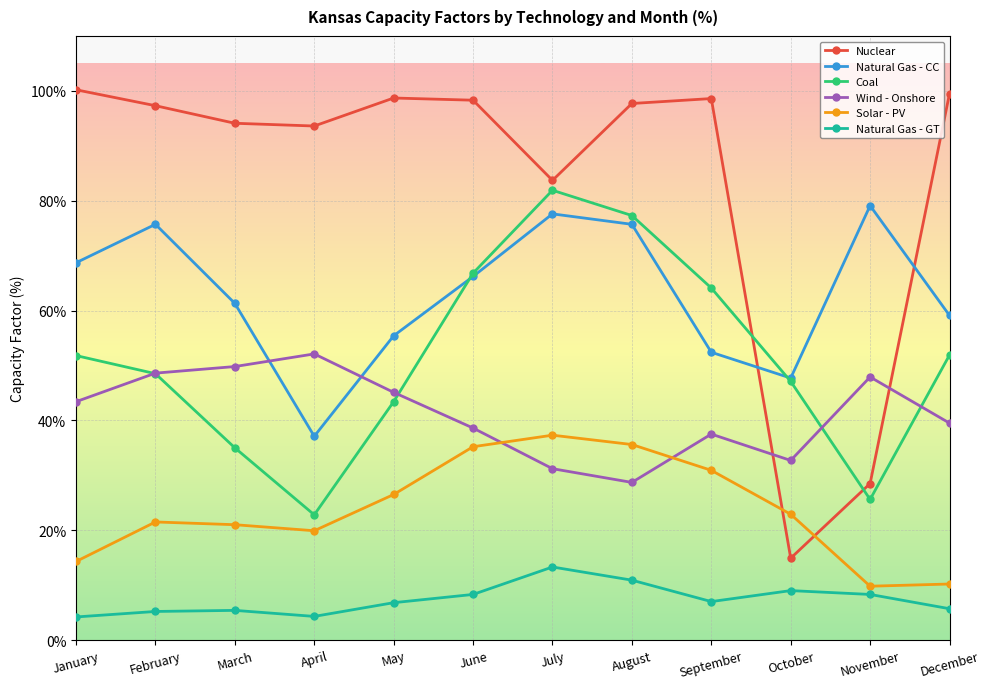

Rank the series by their maximum value, from lowest to highest.

Natural Gas - GT, Solar - PV, Wind - Onshore, Natural Gas - CC, Coal, Nuclear